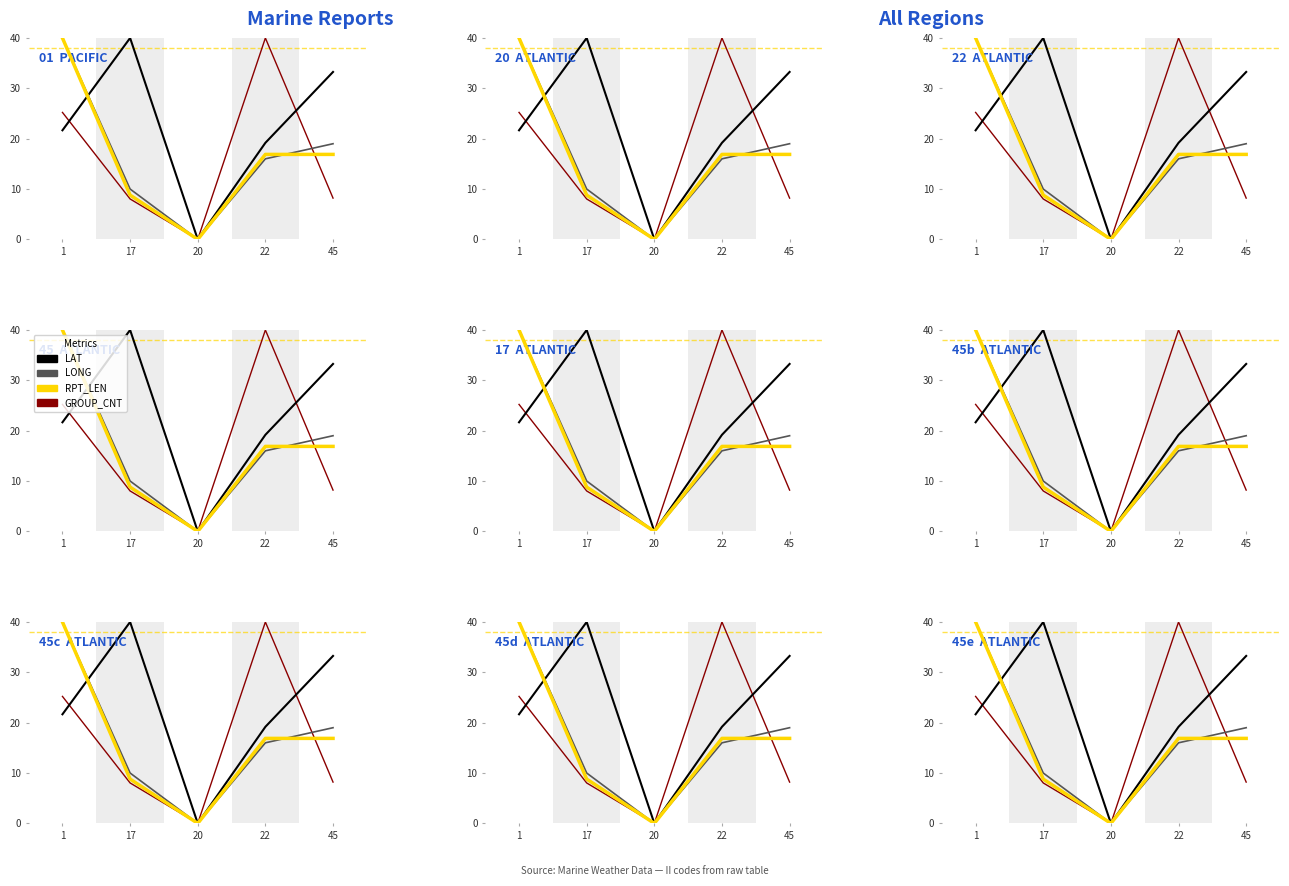

The LONG series shows 0.0 at 20. True or false?

True